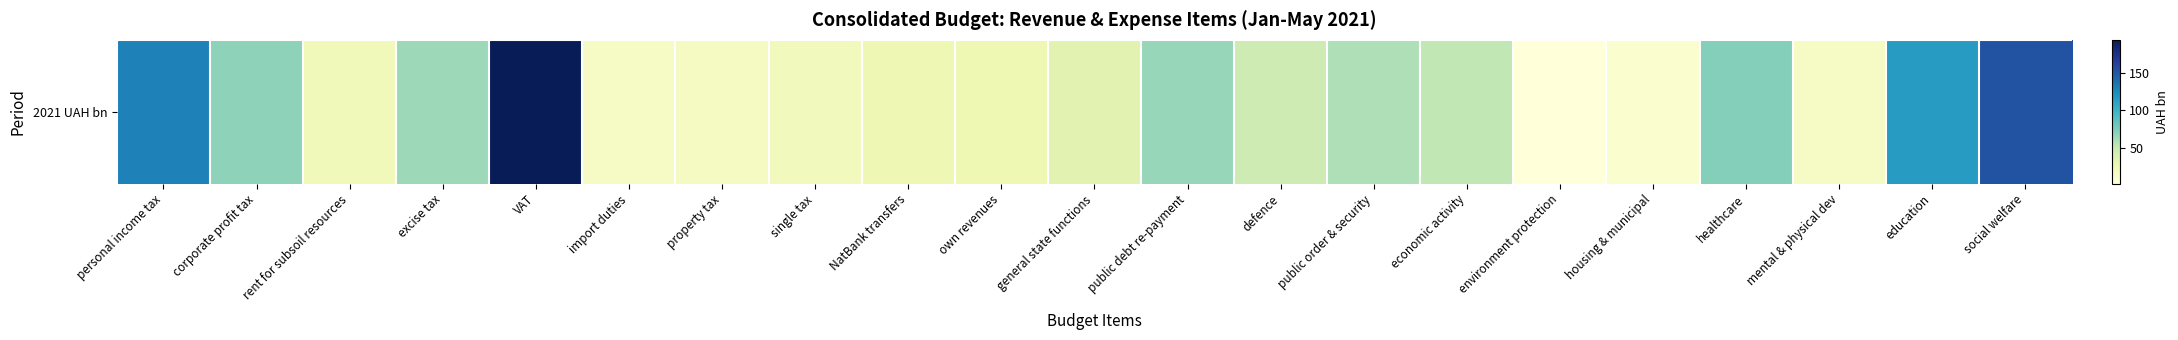

What value does the data have at public debt re-payment?

66.1